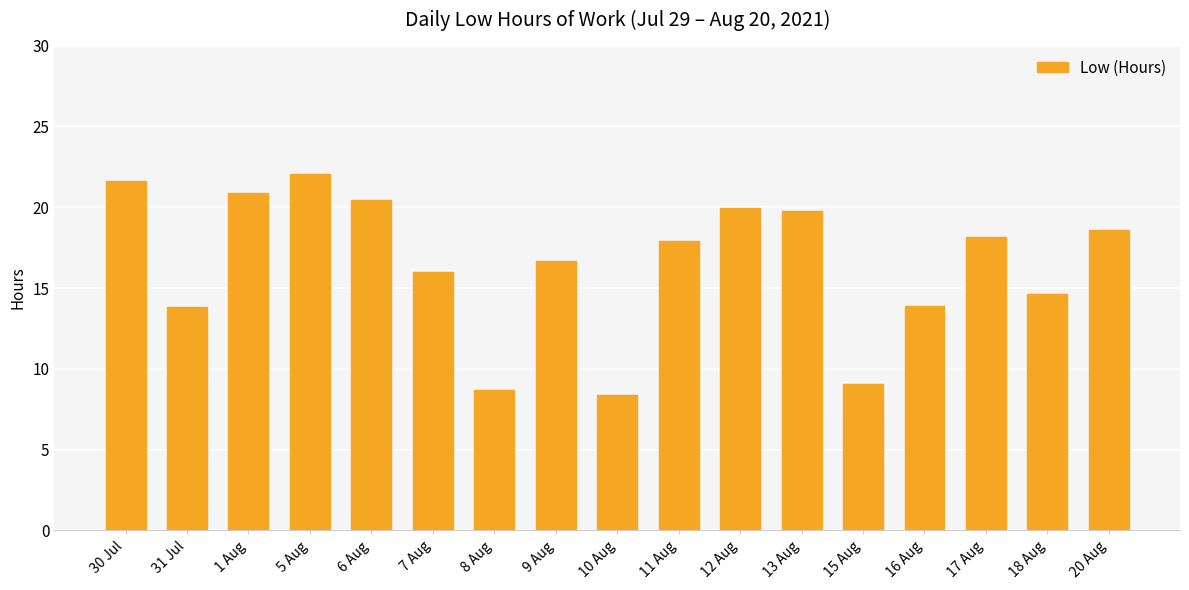

What is the value of the 12th bar from the left?

19.8